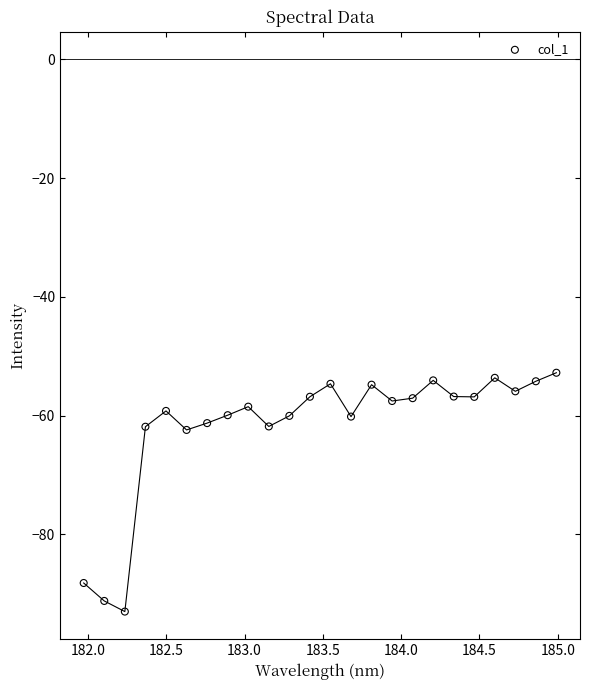

What is the range of X values (max minus min)?

3.0